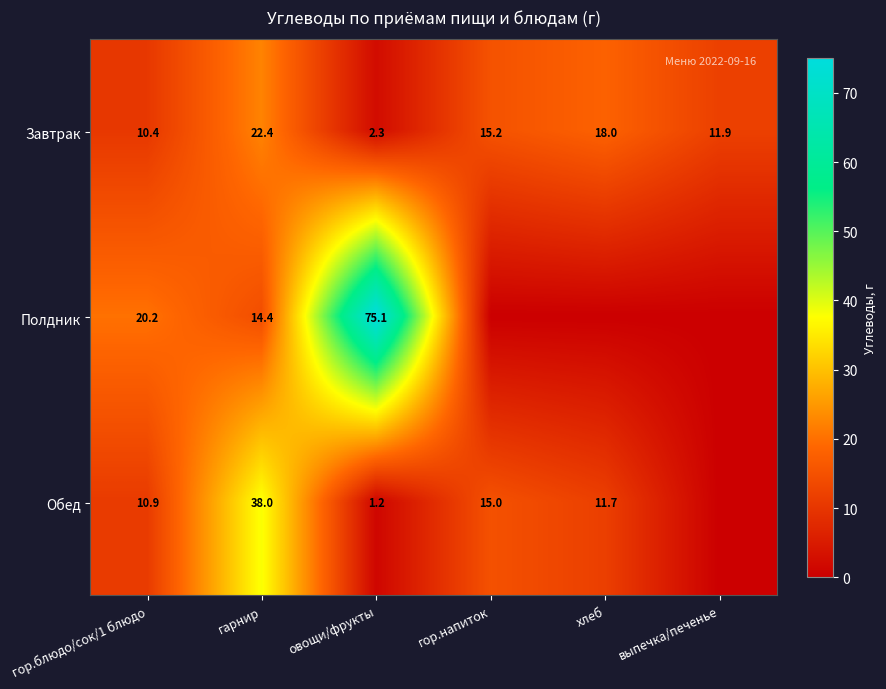

At which label does Завтрак first exceed 15?

гарнир